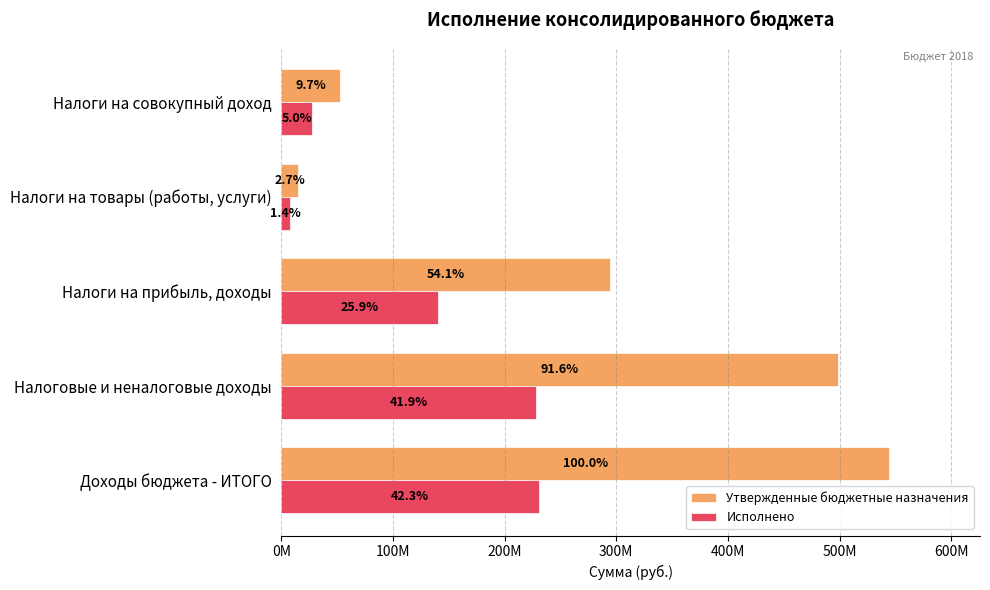

What is the smallest value displayed?

7630468.5